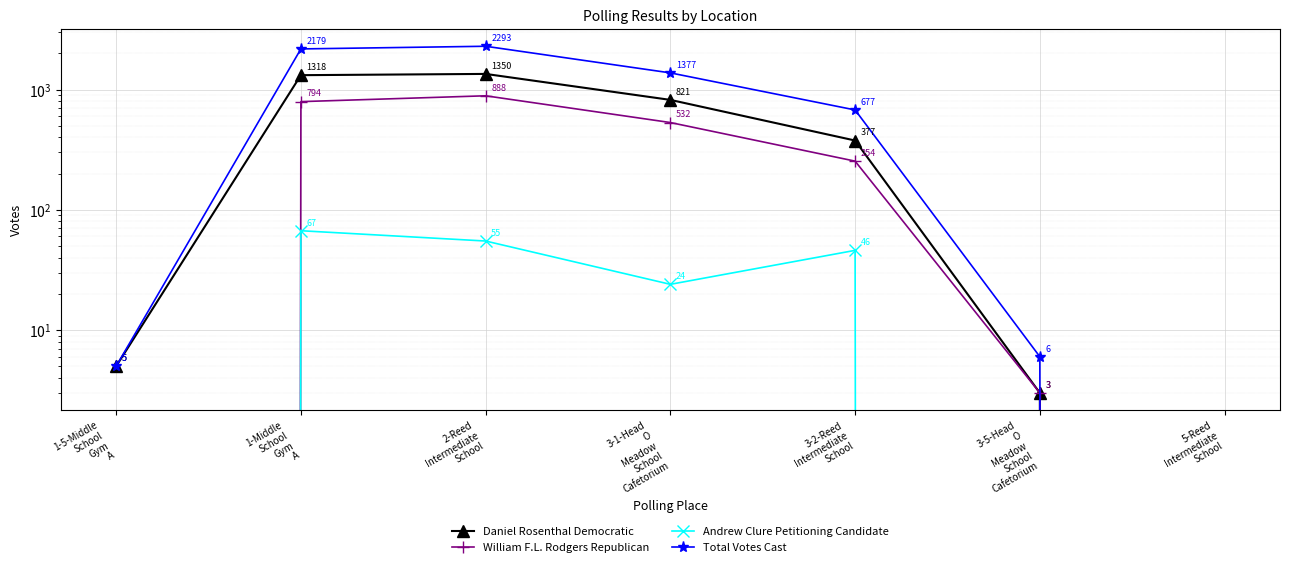

Reading right to left, transcribe all the data shown in this chart.

Daniel Rosenthal Democratic: 5-Reed
Intermediate
School=0	3-5-Head
O
Meadow
School
Cafetorium=3	3-2-Reed
Intermediate
School=377	3-1-Head
O
Meadow
School
Cafetorium=821	2-Reed
Intermediate
School=1350	1-Middle
School
Gym
A=1318	1-5-Middle
School
Gym
A=5
William F.L. Rodgers Republican: 5-Reed
Intermediate
School=0	3-5-Head
O
Meadow
School
Cafetorium=3	3-2-Reed
Intermediate
School=254	3-1-Head
O
Meadow
School
Cafetorium=532	2-Reed
Intermediate
School=888	1-Middle
School
Gym
A=794	1-5-Middle
School
Gym
A=0
Andrew Clure Petitioning Candidate: 5-Reed
Intermediate
School=0	3-5-Head
O
Meadow
School
Cafetorium=0	3-2-Reed
Intermediate
School=46	3-1-Head
O
Meadow
School
Cafetorium=24	2-Reed
Intermediate
School=55	1-Middle
School
Gym
A=67	1-5-Middle
School
Gym
A=0
Total Votes Cast: 5-Reed
Intermediate
School=0	3-5-Head
O
Meadow
School
Cafetorium=6	3-2-Reed
Intermediate
School=677	3-1-Head
O
Meadow
School
Cafetorium=1377	2-Reed
Intermediate
School=2293	1-Middle
School
Gym
A=2179	1-5-Middle
School
Gym
A=5